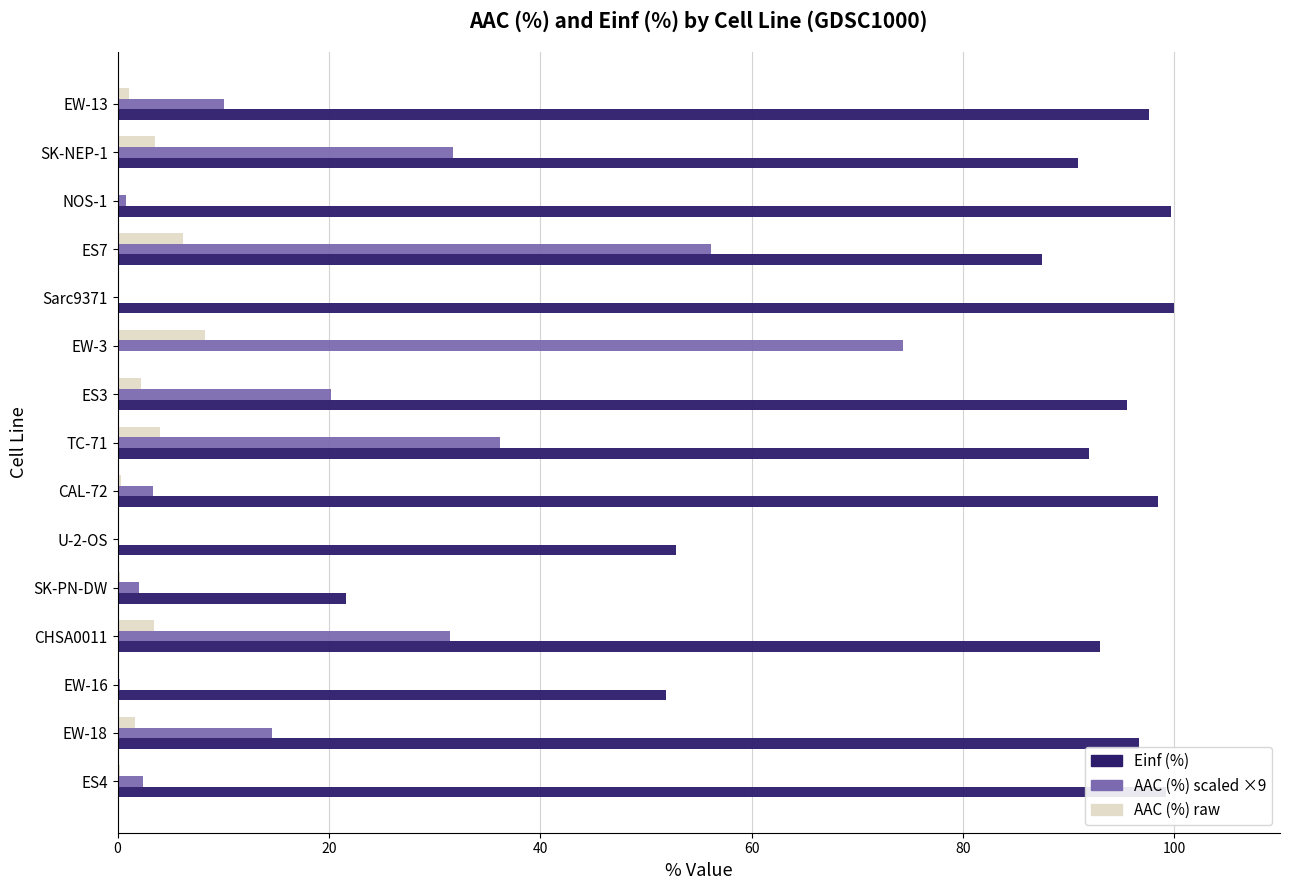

What is the greatest value displayed?

100.0